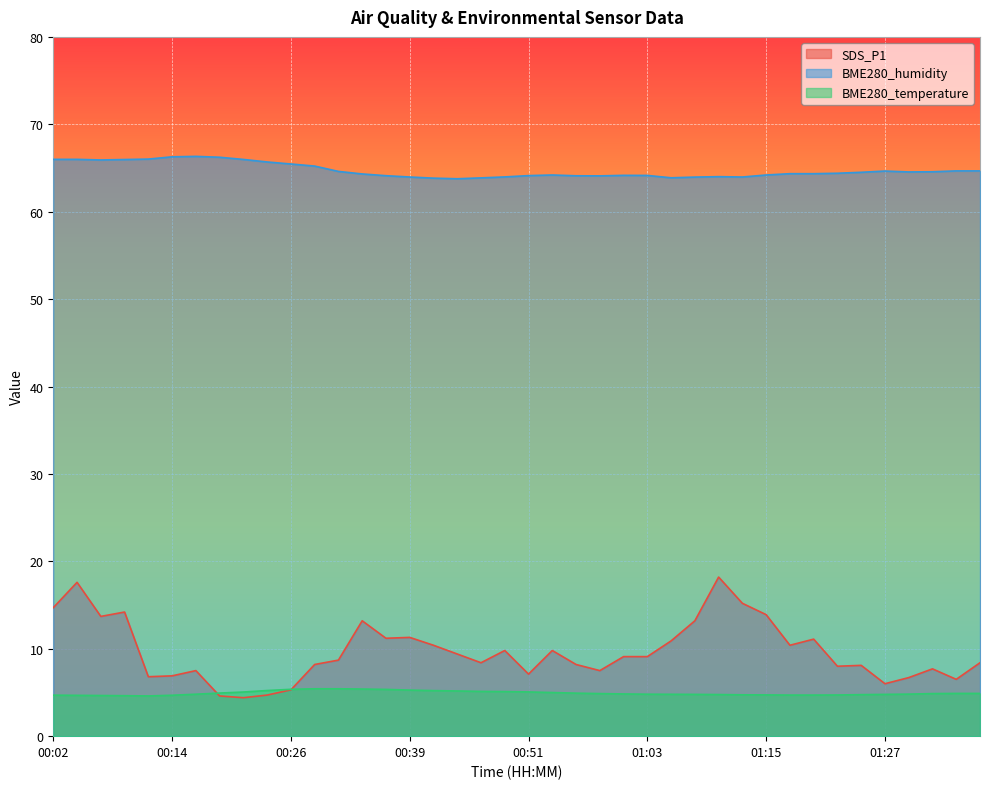

What position from the right is 00:36?

26